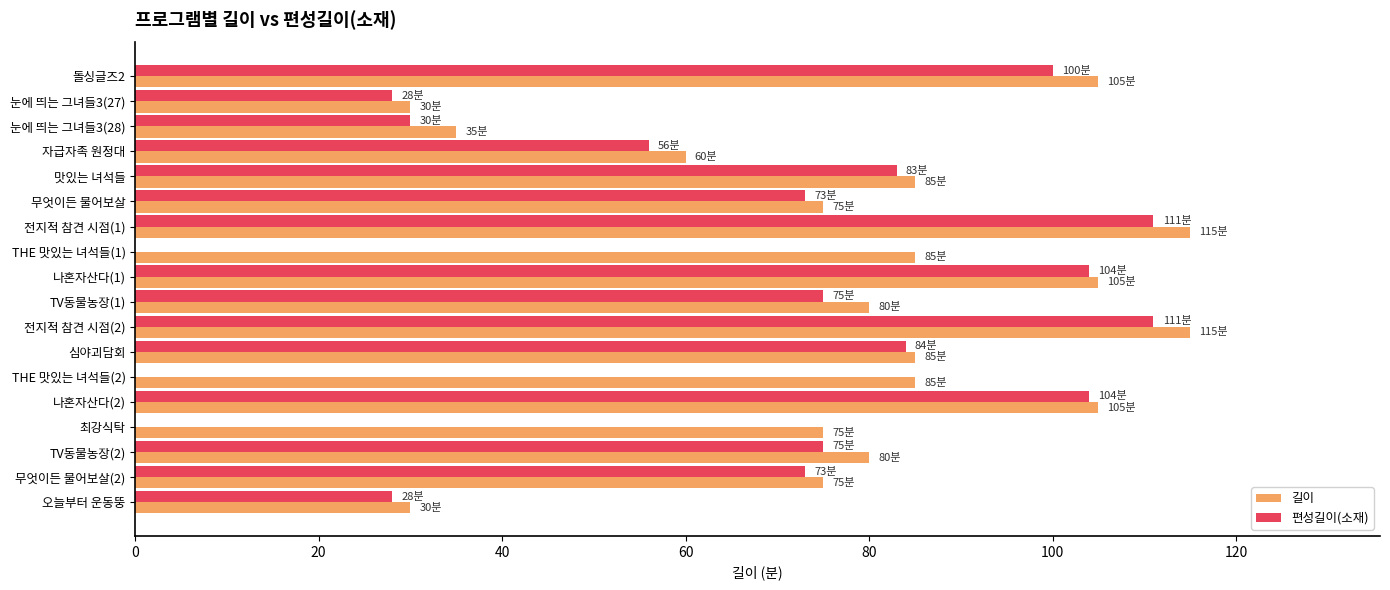

What is the highest value of the 길이 series?

115